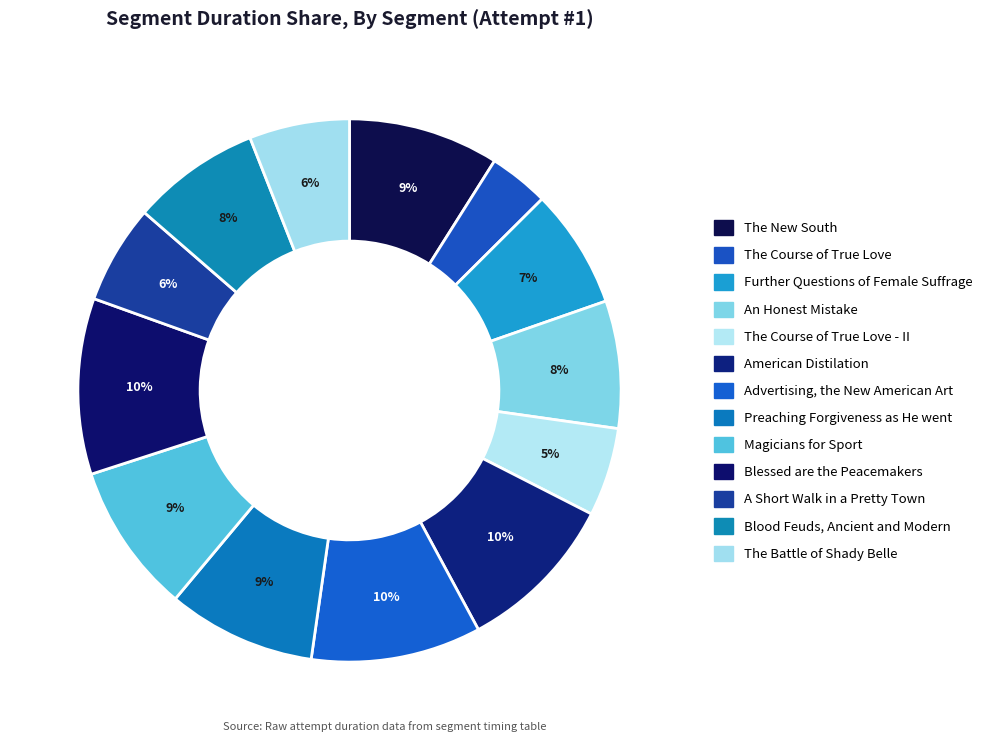

Does any single category account for the majority?

No